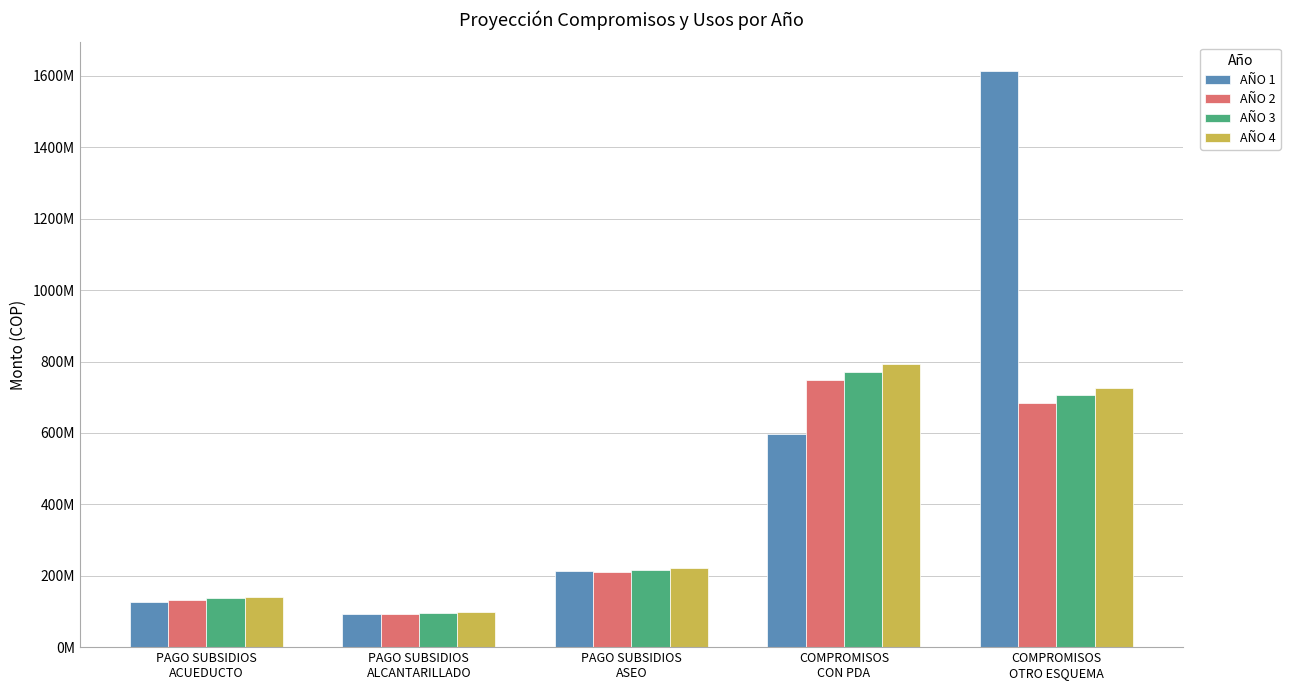

Reading left to right, what are all the values shown in this chart?

AÑO 1: 126196852.0	93341505.0	212498313.0	597771880.8	1613597835.0
AÑO 2: 132561890.0	93814916.0	209498146.0	747282298.4	685048495.6
AÑO 3: 136538746.7	96629363.5	215783090.4	769700767.4	705599950.5
AÑO 4: 140634909.1	99528244.4	222256583.1	792791790.4	726767949.0